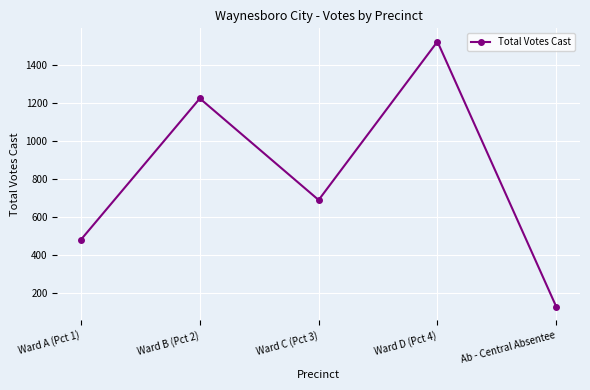

List the labels in order of value, smallest first.

Ab - Central Absentee, Ward A (Pct 1), Ward C (Pct 3), Ward B (Pct 2), Ward D (Pct 4)